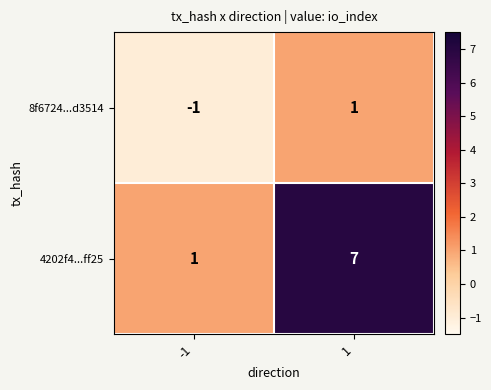

At 1, list the series in order from smallest to largest.

8f6724...d3514, 4202f4...ff25